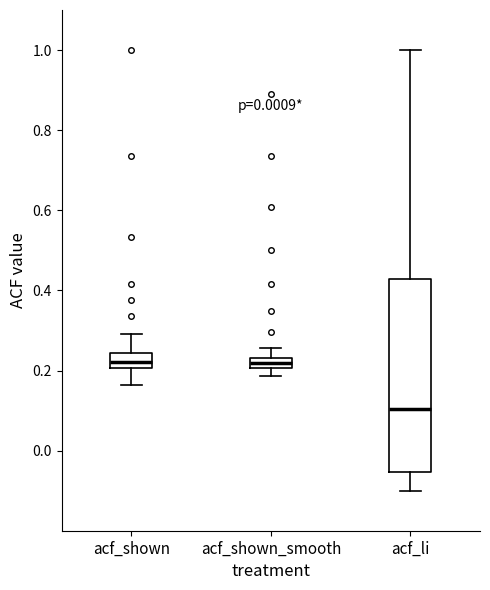

Which box has the lowest median line?

acf_li